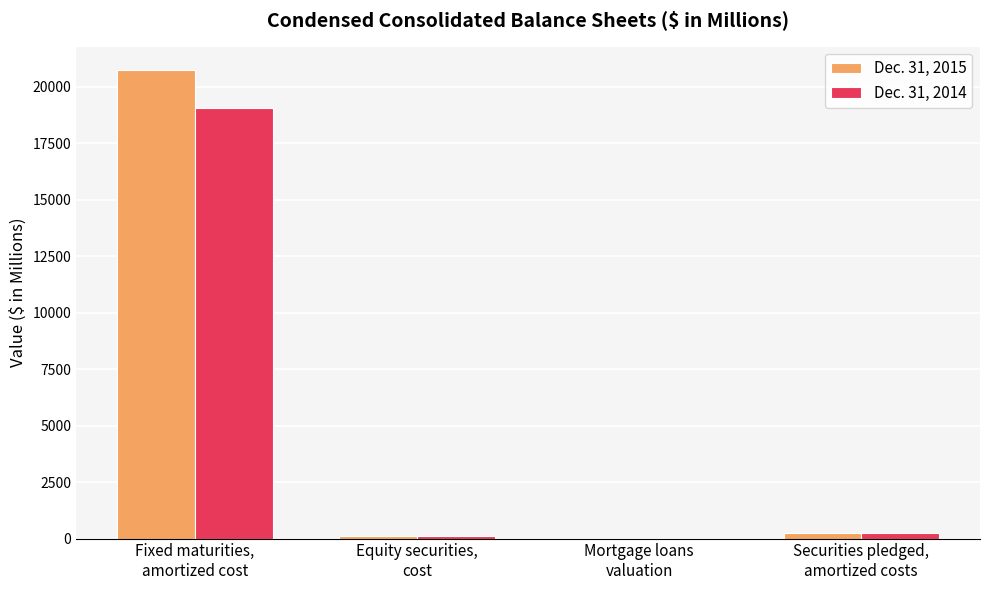

At which label does Dec. 31, 2015 reach its peak?

Fixed maturities,
amortized cost